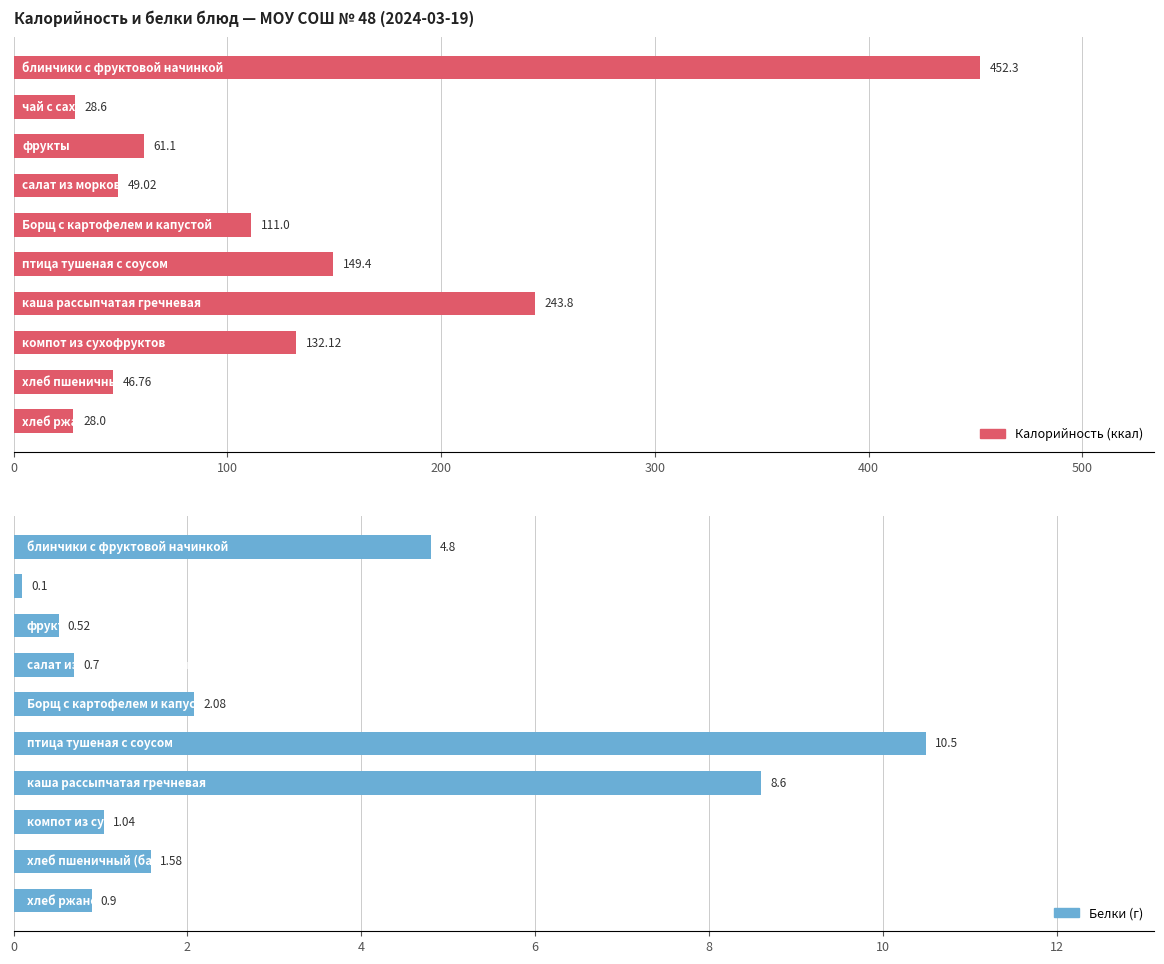

What is the difference between the second highest and minimum values in the Белки series?

8.5